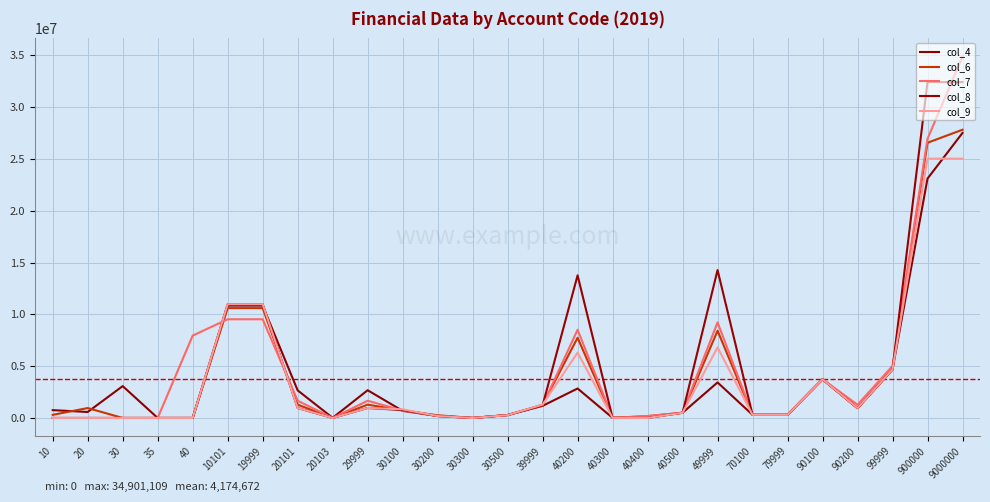

Reading right to left, list all the values displayed in this chart.

col_4: 9000000=27517813.5	900000=23109476.8	99999=4684179.0	90200=950000.0	90100=3734179.0	79999=300000.0	70100=300000.0	49999=3431219.4	40500=506268.3	40400=71185.8	40300=9135.0	40200=2844630.2	39999=1168199.0	30500=286838.5	30300=1000.0	30200=193568.8	30100=686791.7	29999=2677666.1	20103=13900.0	20101=2663766.1	19999=10848213.3	10101=10848213.3	40=0.0	35=0.0	30=3075642.7	20=577323.9	10=755370.2
col_6: 9000000=27827192.1	900000=26568304.5	99999=4684179.0	90200=950000.0	90100=3734179.0	79999=300000.0	70100=300000.0	49999=8421938.4	40500=500000.0	40400=170000.0	40300=9135.0	40200=7742803.4	39999=1273078.4	30500=285933.1	30300=1950.0	30200=259750.0	30100=725445.3	29999=1284343.1	20103=1000.0	20101=1283343.1	19999=10604765.6	10101=10604765.6	40=0.0	35=0.0	30=0.0	20=958449.7	10=300438.0
col_7: 9000000=34901108.8	900000=26948972.1	99999=5020594.5	90200=1280378.9	90100=3740215.6	79999=300000.0	70100=300000.0	49999=9230799.8	40500=515100.0	40400=190014.4	40300=9135.0	40200=8516550.4	39999=1206766.8	30500=290112.2	30300=2842.0	30200=206119.5	30100=707693.1	29999=1665178.9	20103=1000.0	20101=1664178.9	19999=9525632.2	10101=9525632.2	40=7952136.7	35=0.0	30=0.0	20=0.0	10=0.0
col_8: 9000000=32423971.9	900000=32423971.9	99999=4684179.0	90200=950000.0	90100=3734179.0	79999=300000.0	70100=300000.0	49999=14279135.5	40500=500000.0	40400=0.0	40300=9135.0	40200=13770000.5	39999=1218476.3	30500=270800.2	30300=1150.0	30200=181500.0	30100=765026.2	29999=960248.3	20103=1000.0	20101=959248.3	19999=10981932.9	10101=10981932.9	40=0.0	35=0.0	30=0.0	20=0.0	10=0.0
col_9: 9000000=25034784.2	900000=25034784.2	99999=4684179.0	90200=950000.0	90100=3734179.0	79999=300000.0	70100=300000.0	49999=6816679.5	40500=500000.0	40400=0.0	40300=9135.0	40200=6307544.5	39999=1289745.3	30500=270800.2	30300=1150.0	30200=181500.0	30100=836295.2	29999=960248.3	20103=1000.0	20101=959248.3	19999=10983932.1	10101=10983932.1	40=0.0	35=0.0	30=0.0	20=0.0	10=0.0